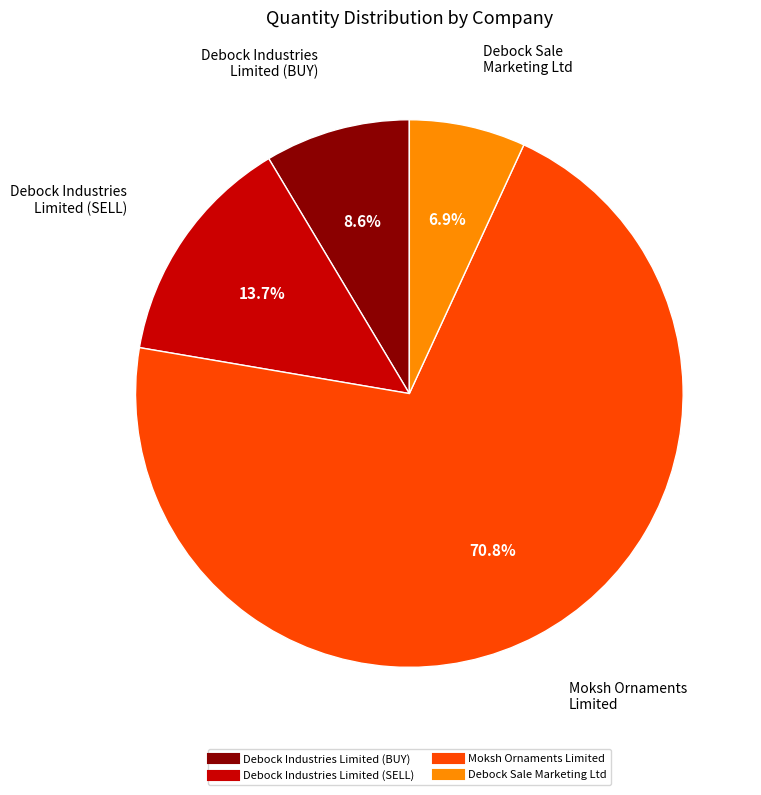

To the nearest percent, what portion does Moksh Ornaments Limited represent?

71%